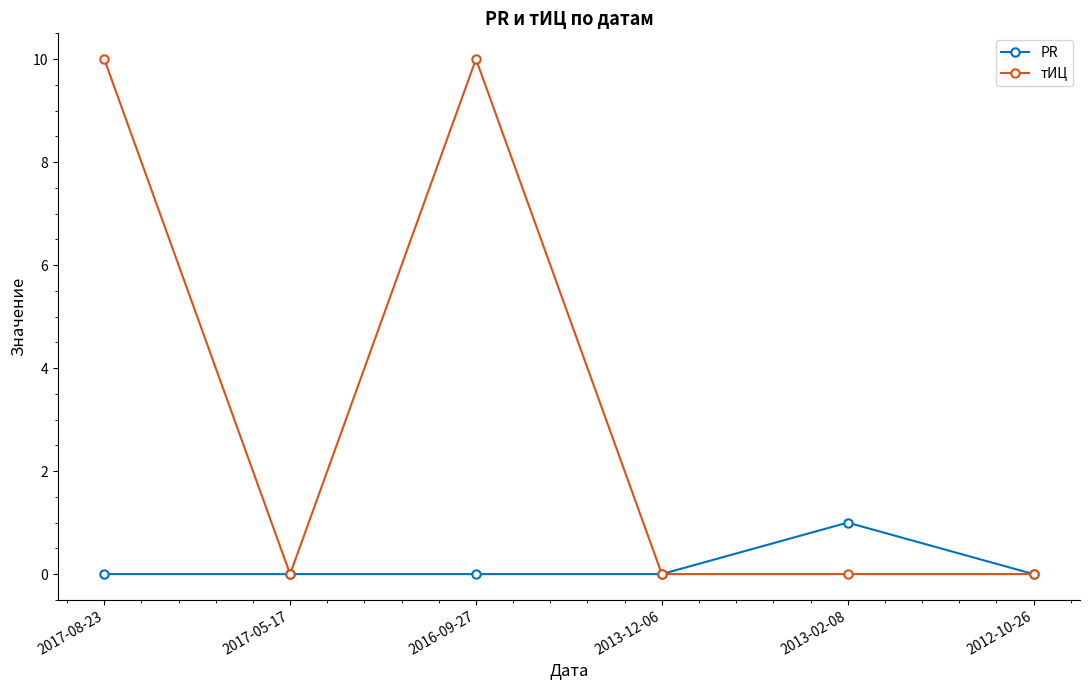

Is this an area chart (filled region under the line)?

No